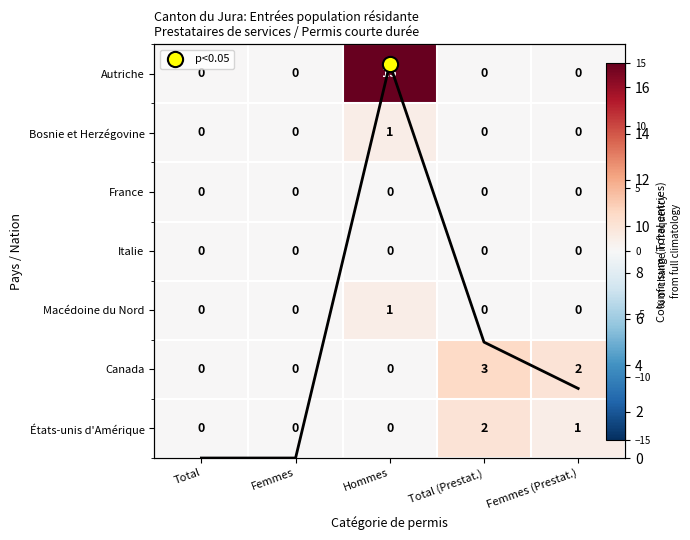

How many series are shown in this chart?

7